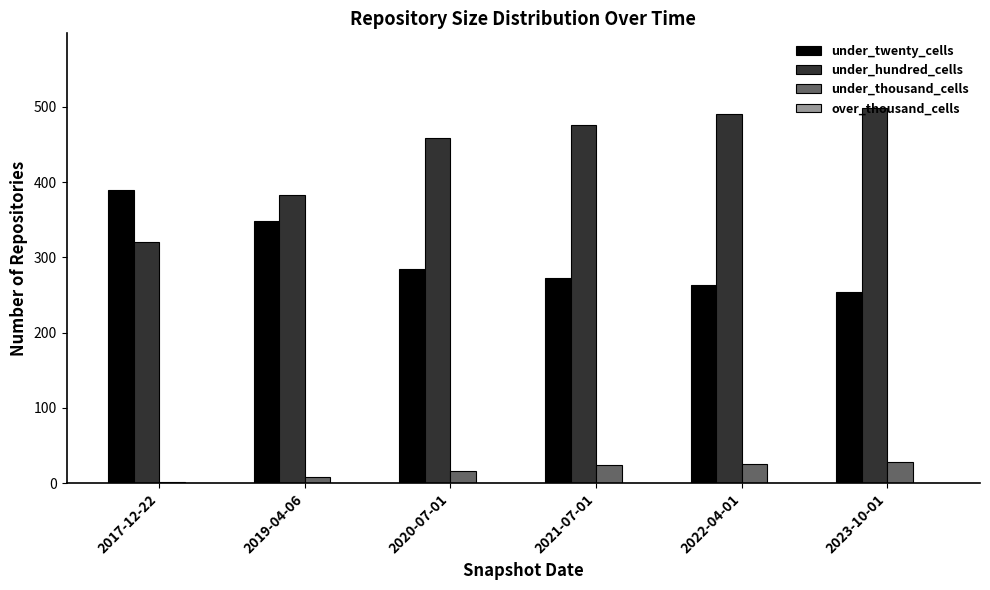

Is the value of under_hundred_cells at 2021-07-01 greater than the value of under_twenty_cells at 2019-04-06?

Yes